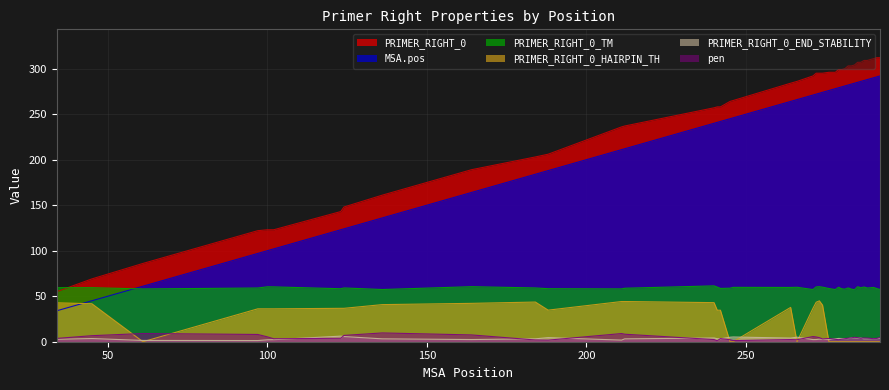

Is it true that MSA.pos equals 378.4 at 212?

False